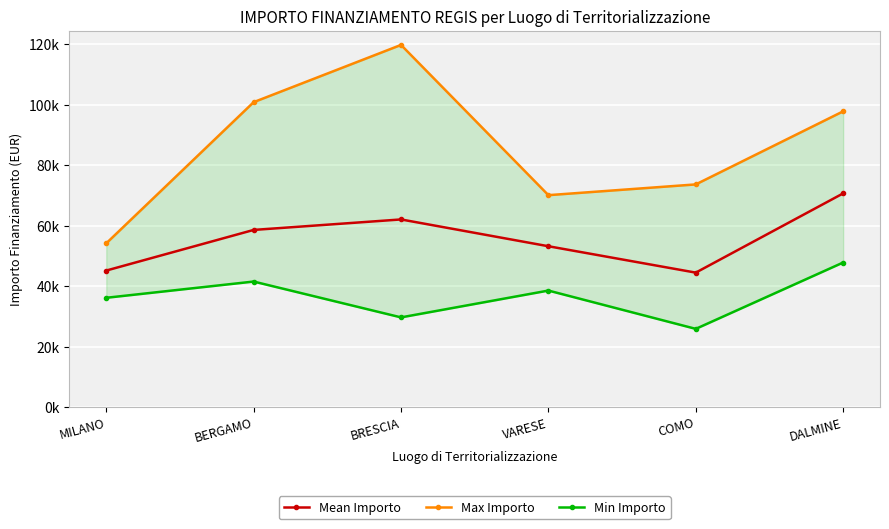

Does the chart display data point markers on the line(s)?

Yes